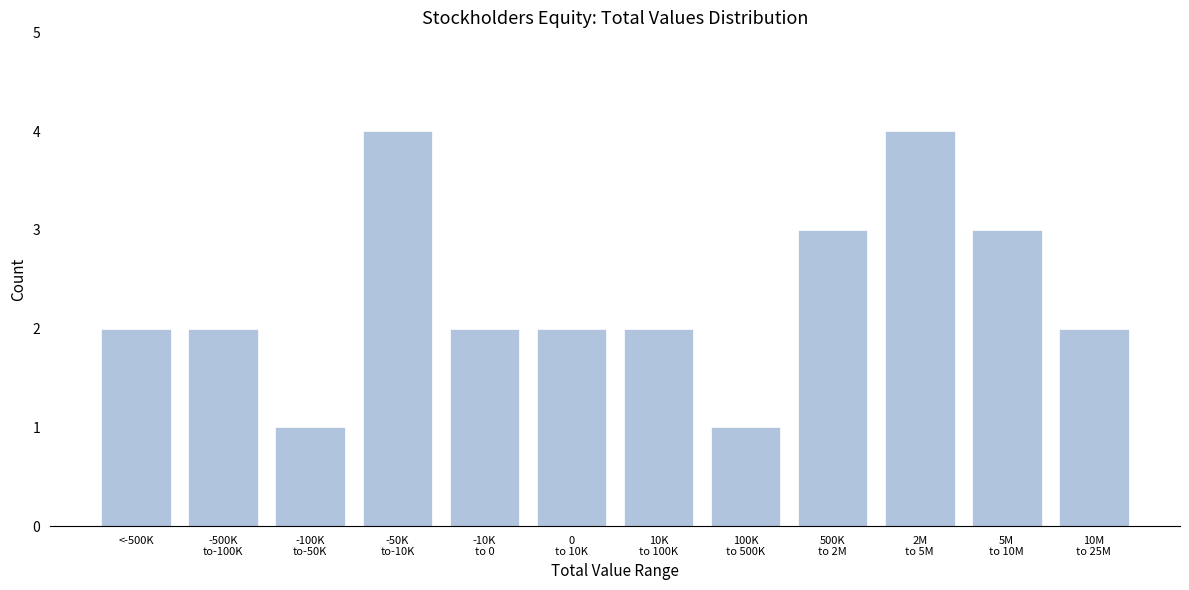

Reading left to right, transcribe all the data shown in this chart.

2	2	1	4	2	2	2	1	3	4	3	2